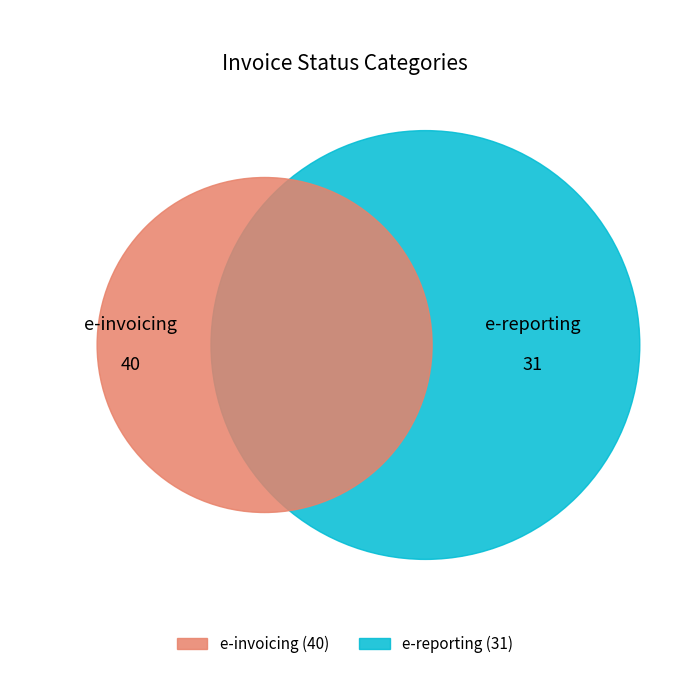

What percentage is the e-reporting slice, to the nearest percent?

44%